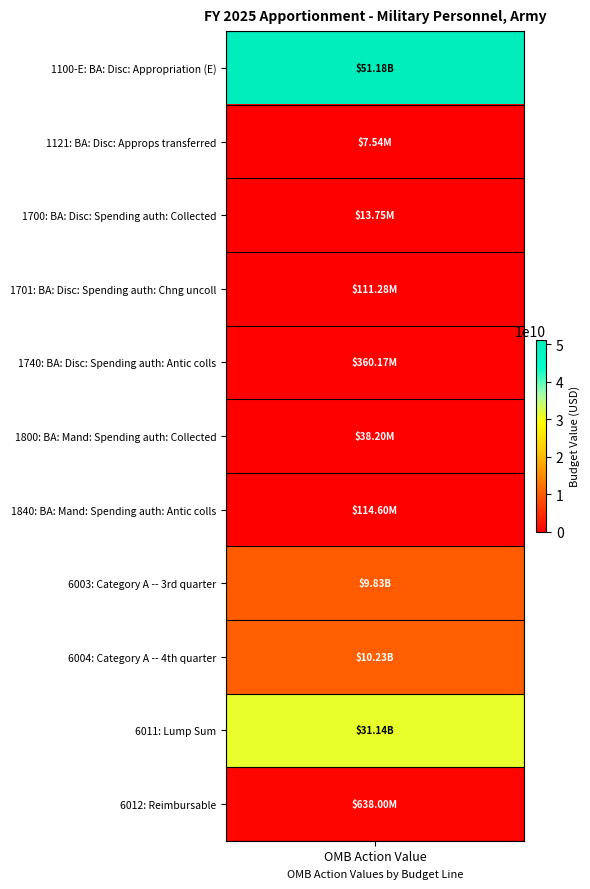

The chart shows a value of 9825546475 at Category A -- 3rd quarter. True or false?

True